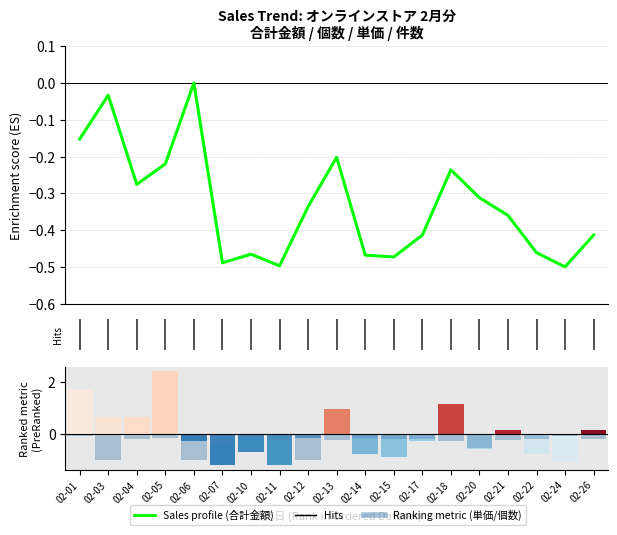

What is the difference between the highest and lowest values at 02-10?

0.3